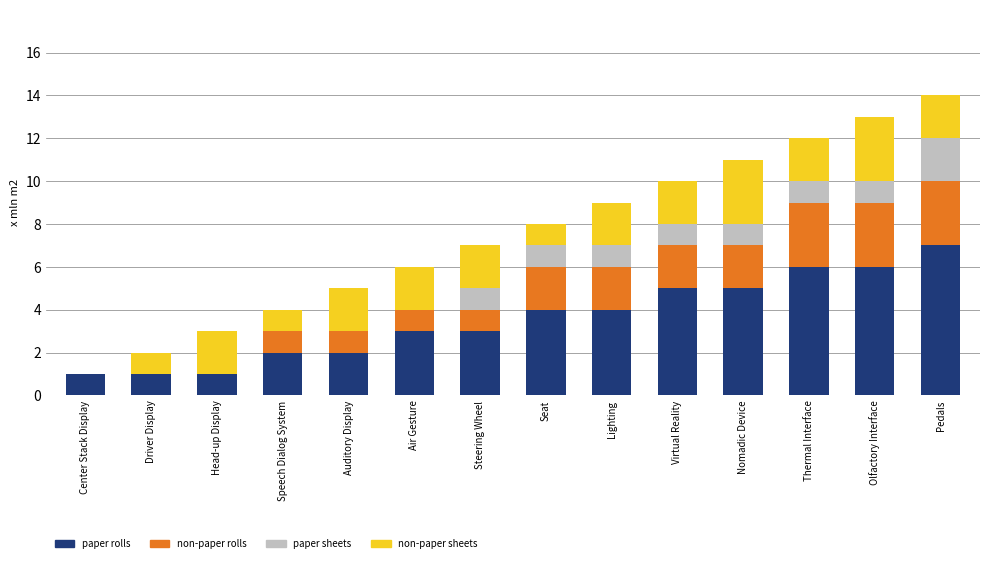

Which category has the highest value in the paper rolls series?

Pedals